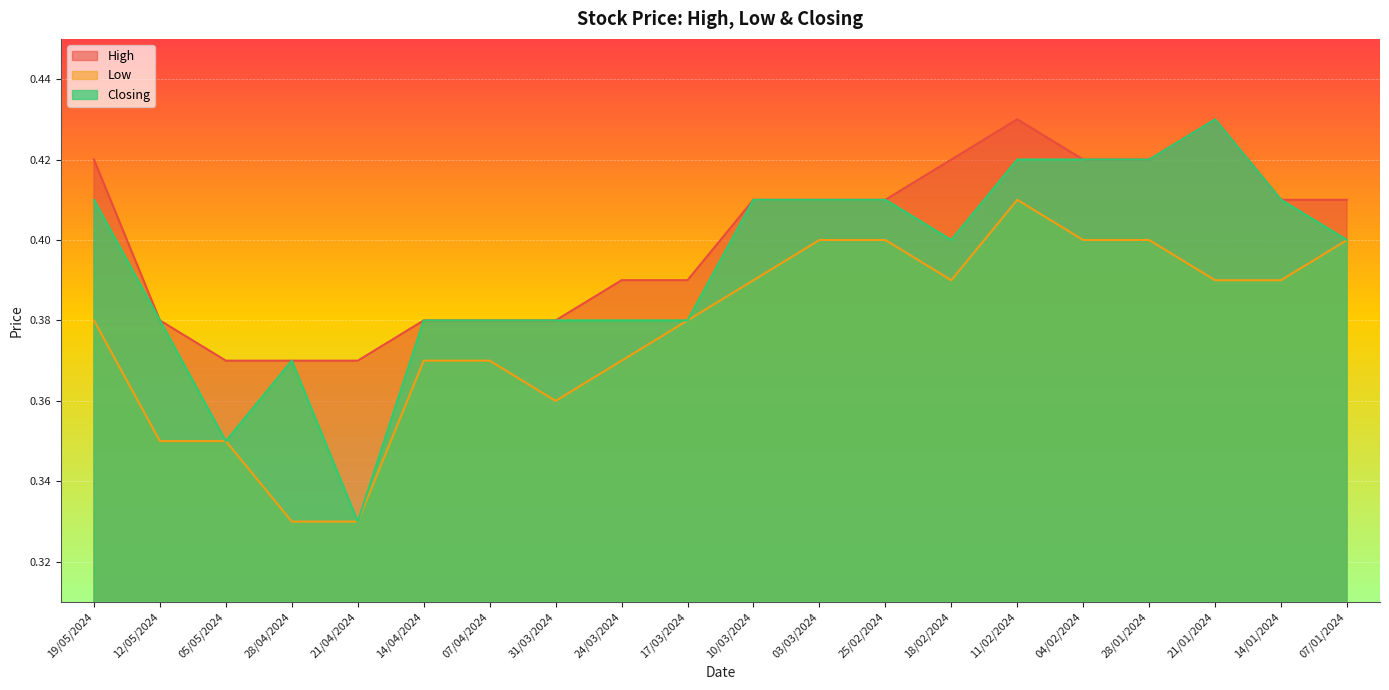

What is the difference between the second highest and second lowest values in the Low series?

0.1